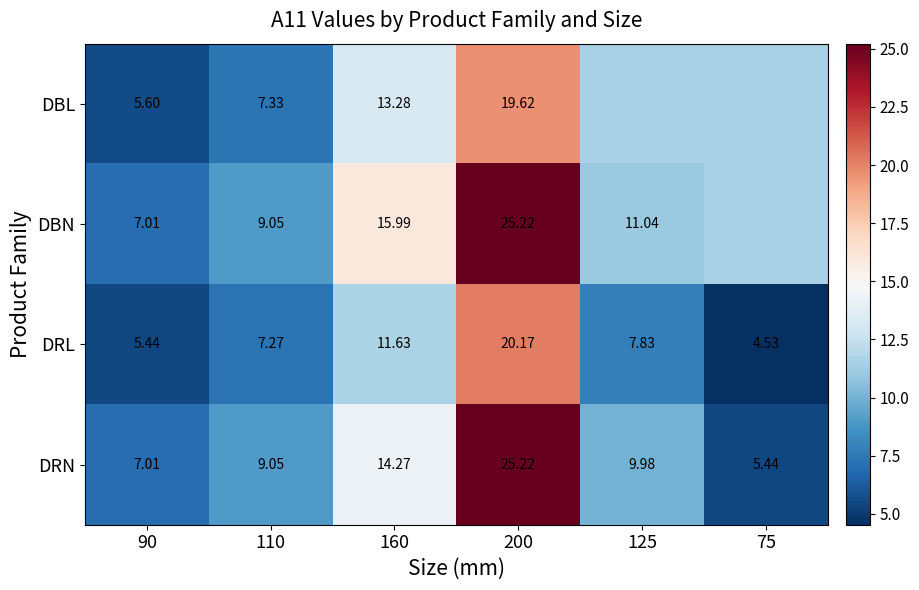

Is the value of DRN at 160 greater than the value of DBL at 200?

No